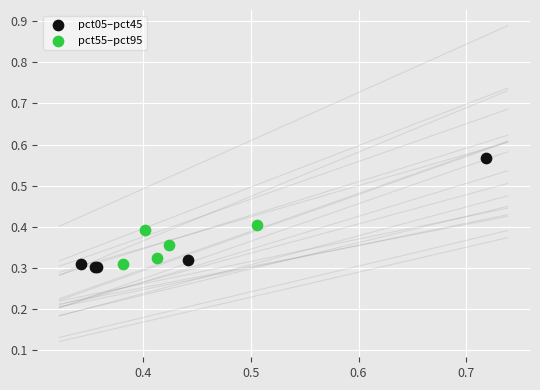

Which series reaches the maximum Y coordinate?

pct05–pct45